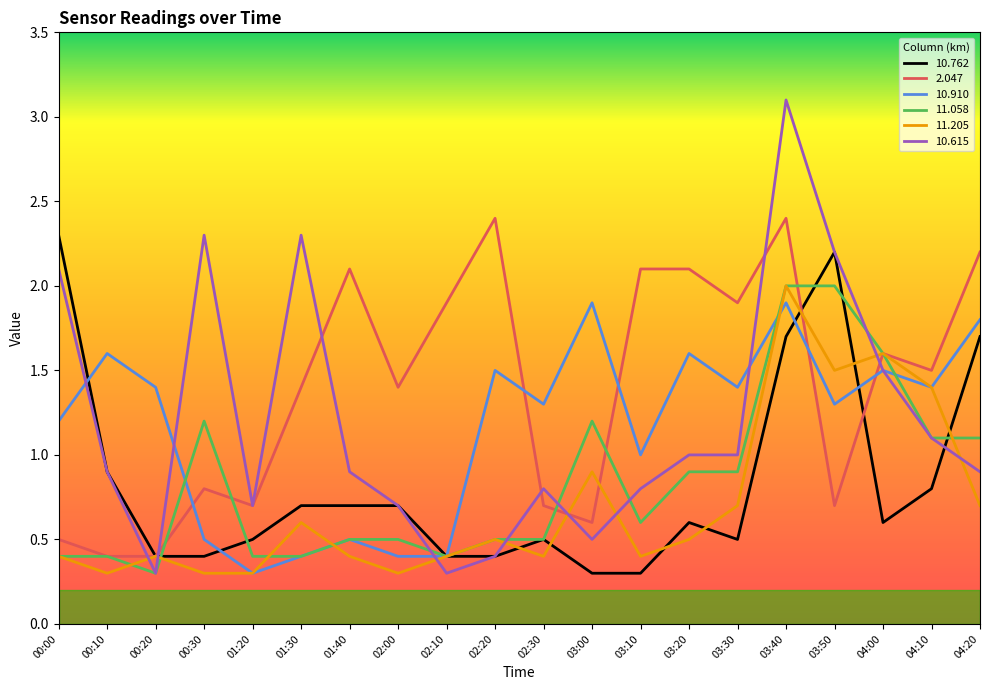

At how many categories does at least one series exceed 2?

10